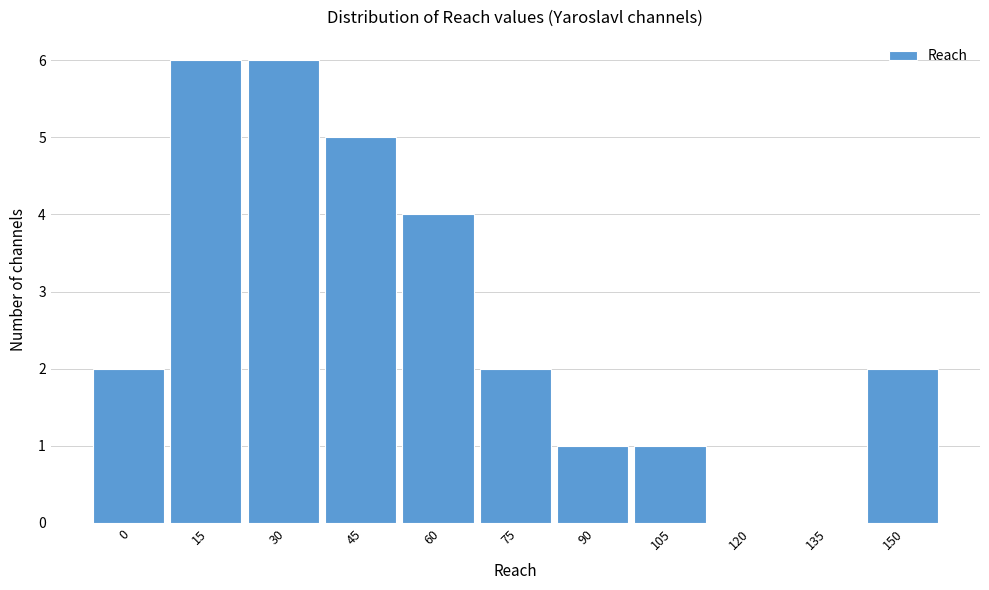

Reading left to right, extract all data points from this chart.

0=2	15=6	30=6	45=5	60=4	75=2	90=1	105=1	120=0	135=0	150=2